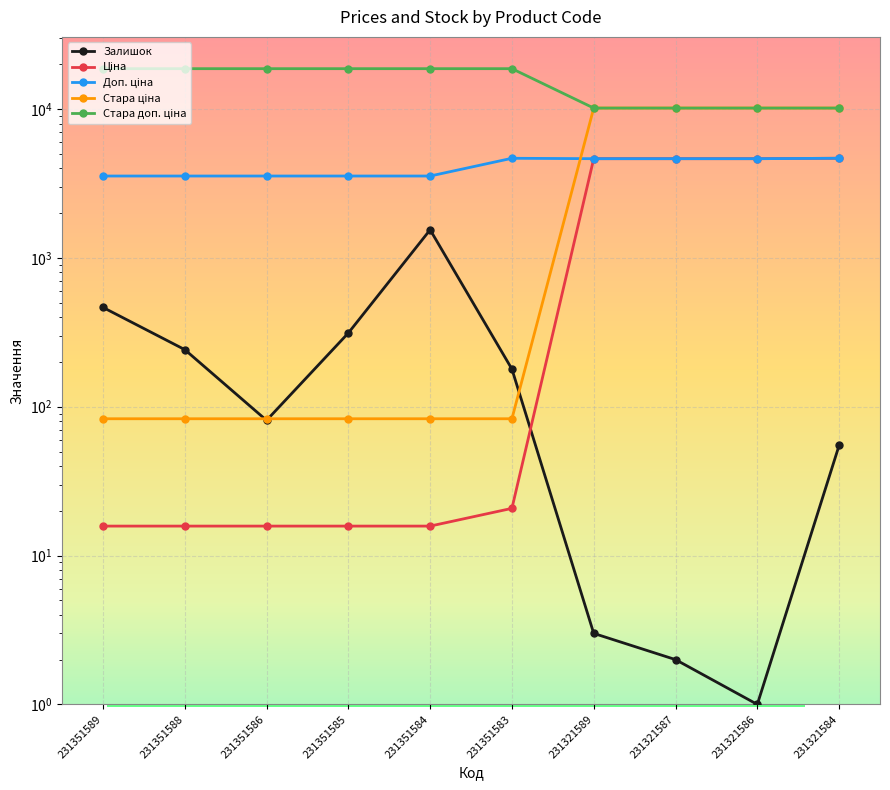

Is it true that Ціна equals 24.1 at 231351584?

False